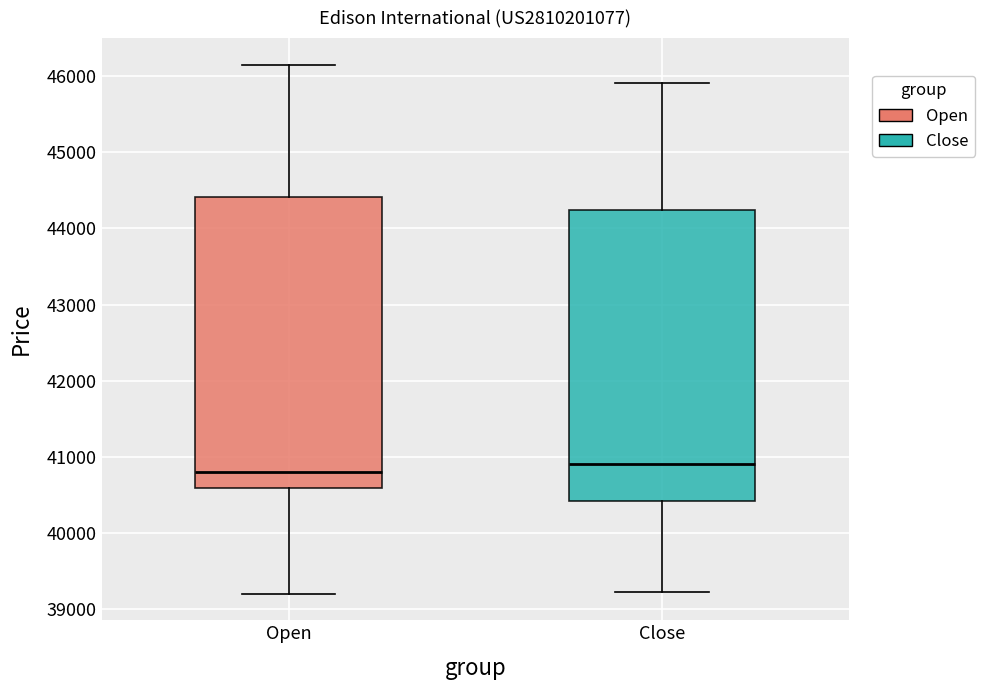

Reading left to right, read every box against the y-axis: the position of its median line, the range the box covers, and the ends of its whiskers. The values are not printed on the chart, so give them approximately, as read against the axis.

Open: median 40800, box 40600 to 44400, whiskers 39200 to 46200
Close: median 40900, box 40400 to 44200, whiskers 39200 to 45900